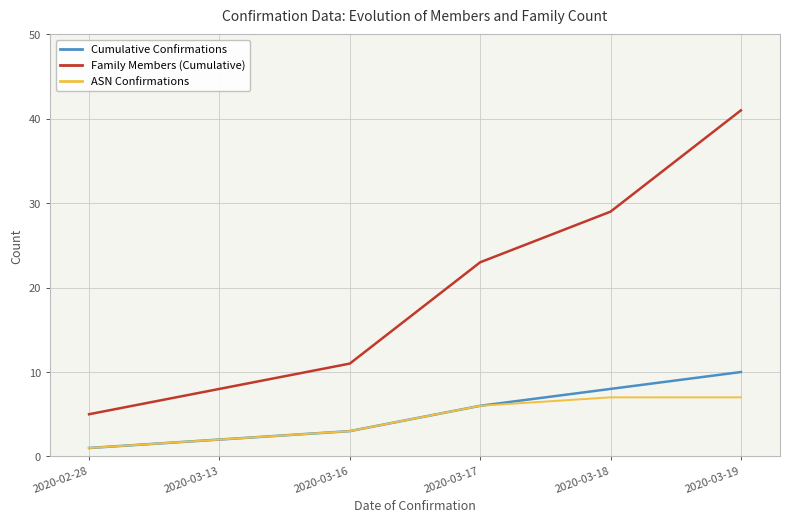

Is the value of Family Members (Cumulative) at 2020-03-13 greater than the value of ASN Confirmations at 2020-03-19?

Yes